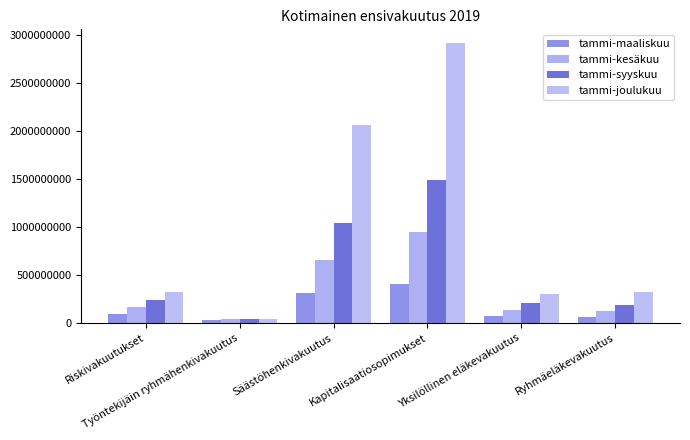

Reading left to right, what are all the values shown in this chart?

tammi-maaliskuu: 91721468.4	34862287.5	312256222.9	403343725.0	73601053.5	58487804.2
tammi-kesäkuu: 165123930.8	37668930.0	654152940.5	949690080.5	140811756.7	126082217.3
tammi-syyskuu: 243961172.0	38922978.1	1041335367.3	1492956033.2	208656336.4	189418578.9
tammi-joulukuu: 323844352.9	40853090.3	2064658376.1	2915009060.2	298050766.4	324110926.0